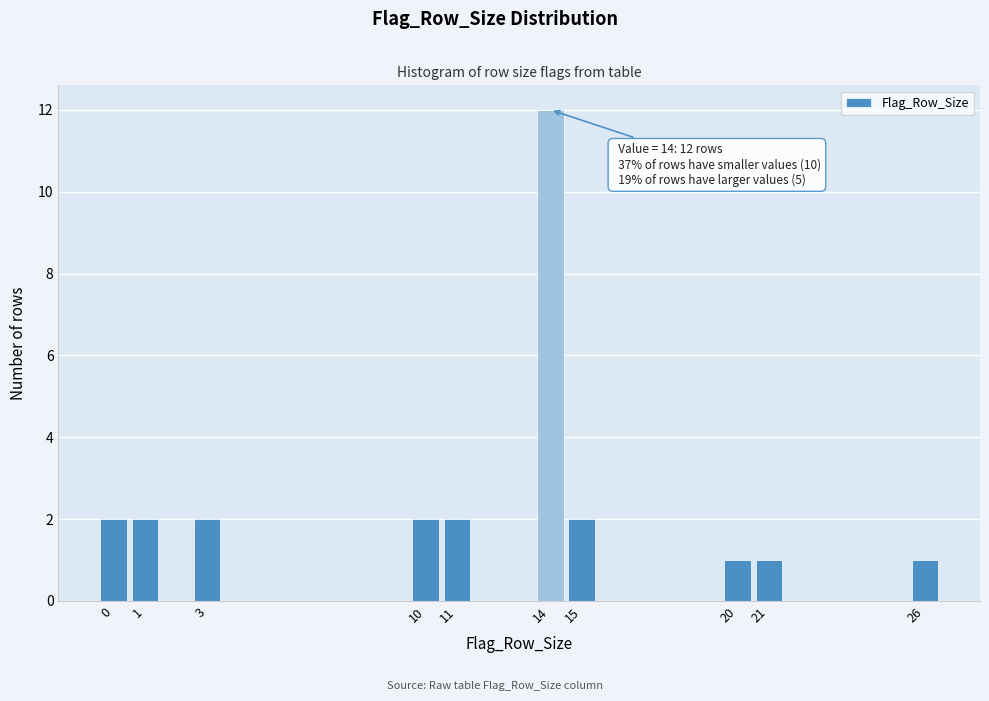

Which range on the x-axis has the tallest bar?

13.5 to 14.5